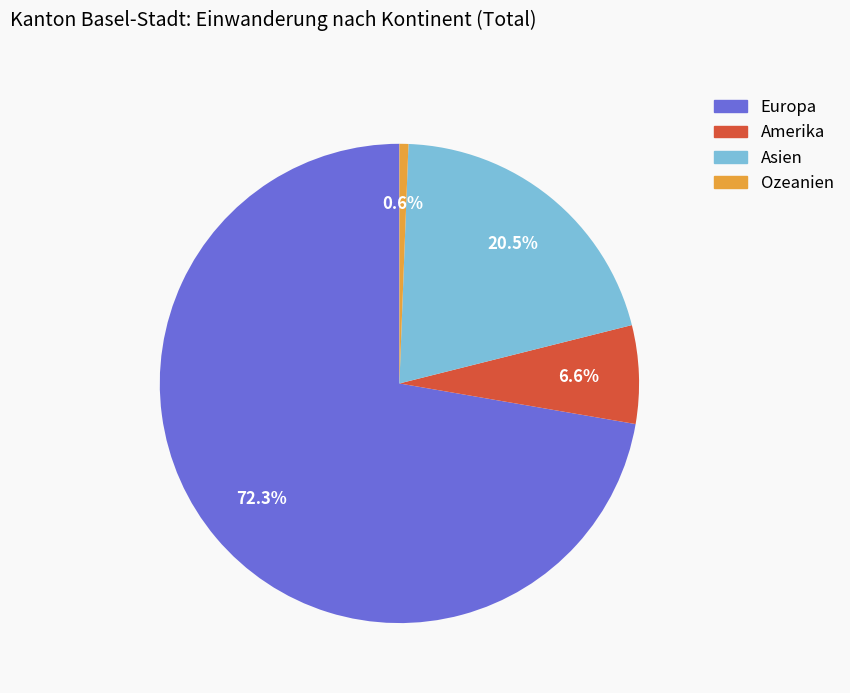

Is there any slice that represents more than half of the pie?

Yes